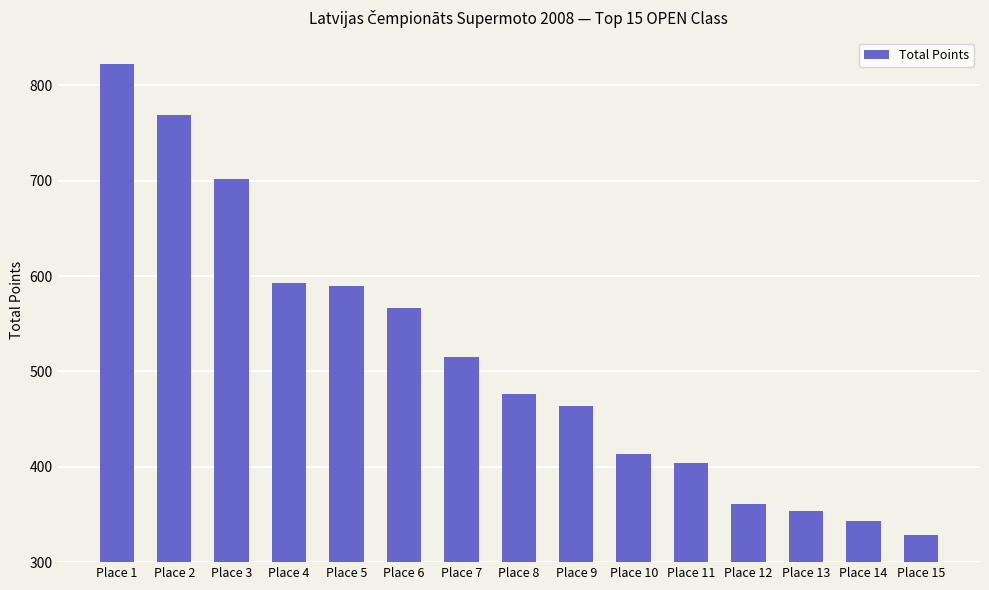

Reading left to right, list all the values displayed in this chart.

822	769	702	593	590	567	515	476	464	413	404	361	354	343	328